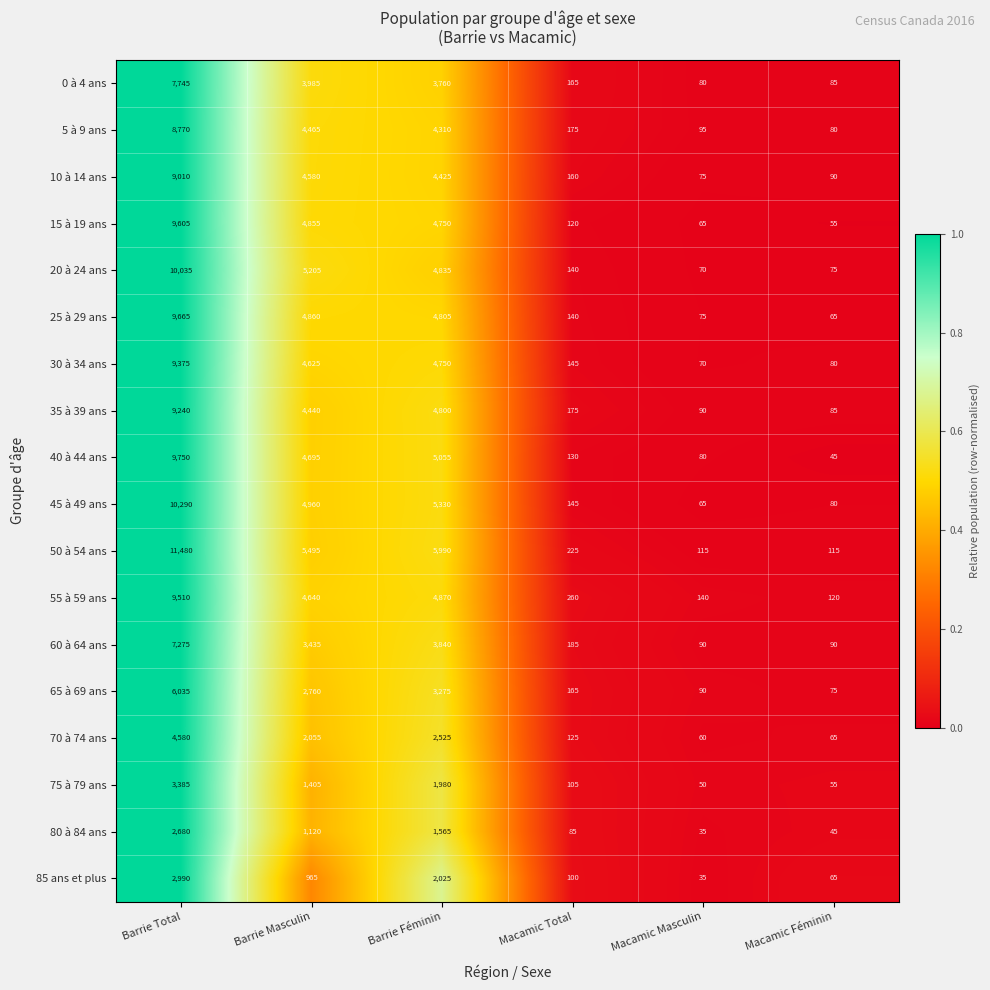

What is the sum of all 80 à 84 ans values?

5530